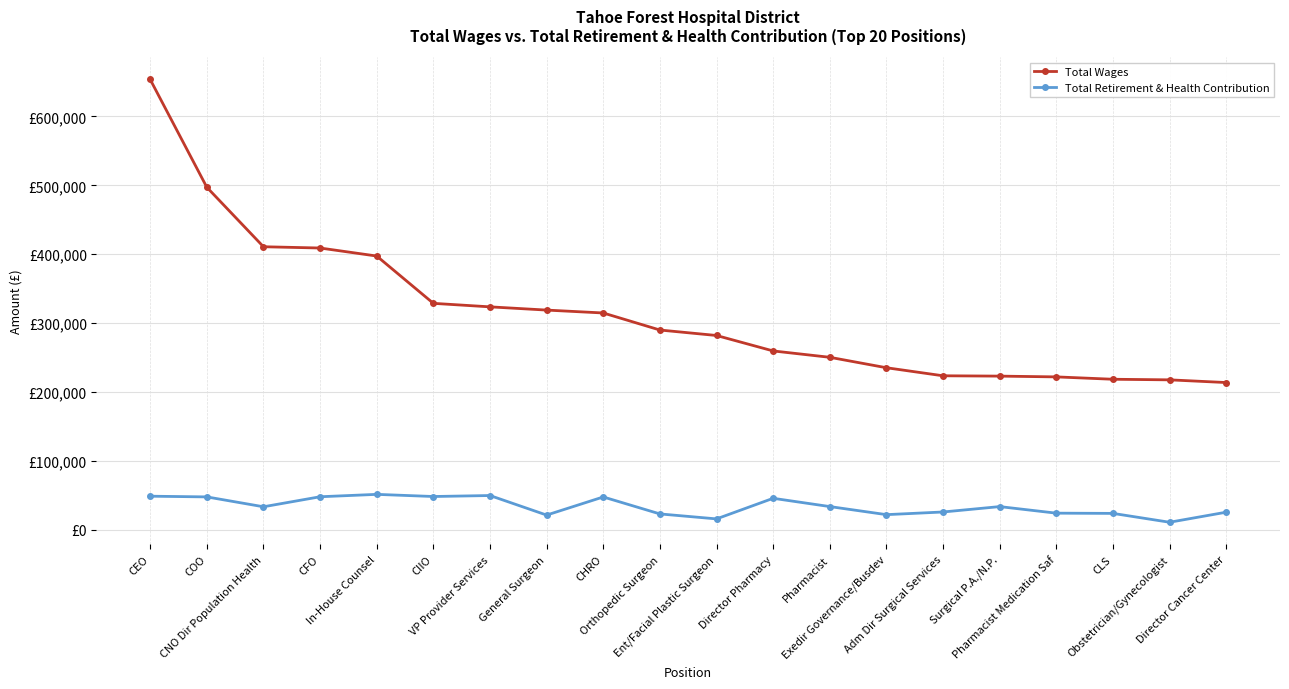

Rank the series at General Surgeon from lowest to highest value.

Total Retirement & Health Contribution, Total Wages